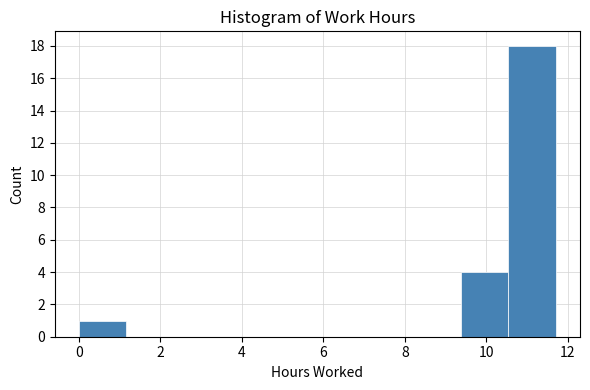

How tall is the bar that spans 9.4 to 10.6 on the x-axis? Neither the bar edges nor the heights are printed on the chart, so give them approximately, as read against the axes.

4